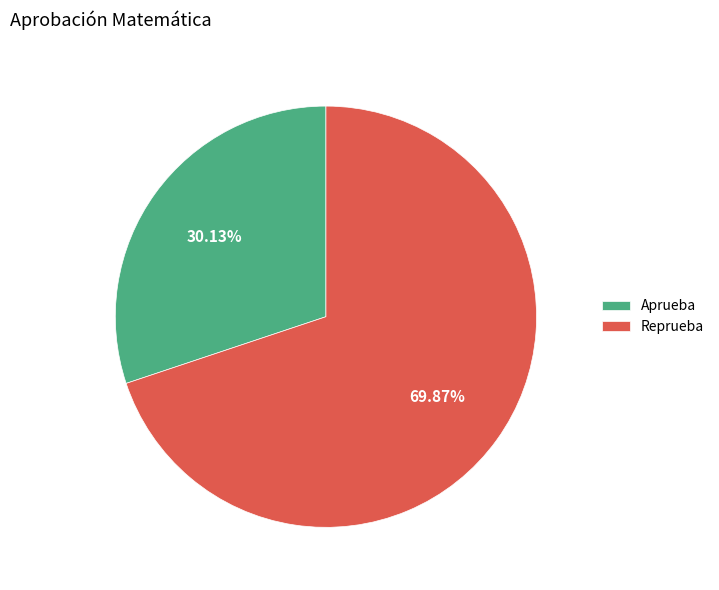

What percentage is NOT represented by Reprueba?

30.1%